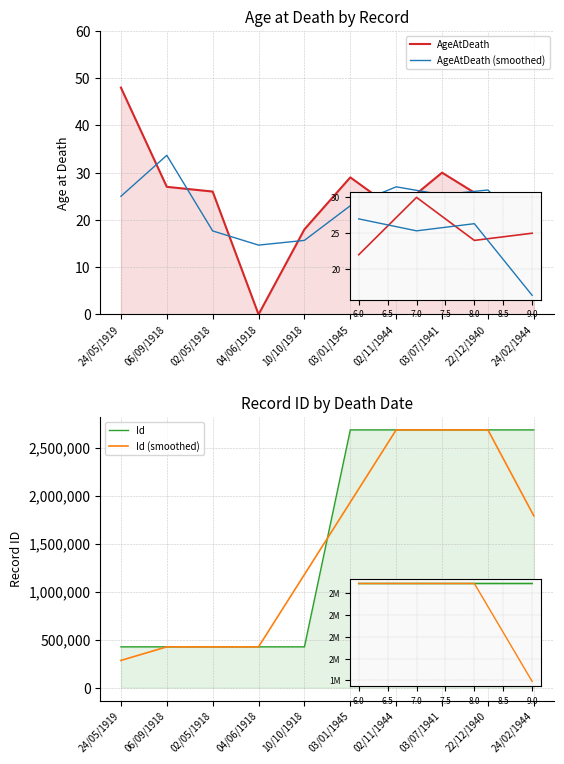

Is the value of Id at 04/06/1918 greater than the value of Id (smoothed) at 24/02/1944?

No